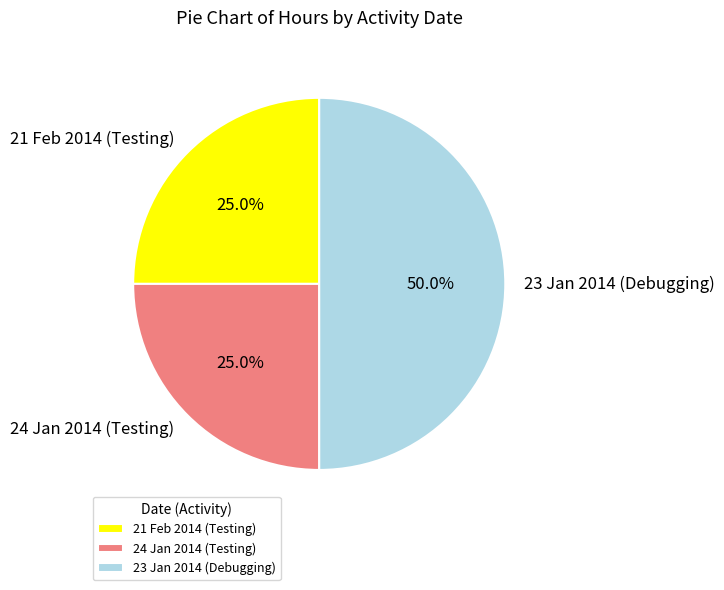

What percentage do 21 Feb 2014 (Testing) and 24 Jan 2014 (Testing) together represent?

50.0%